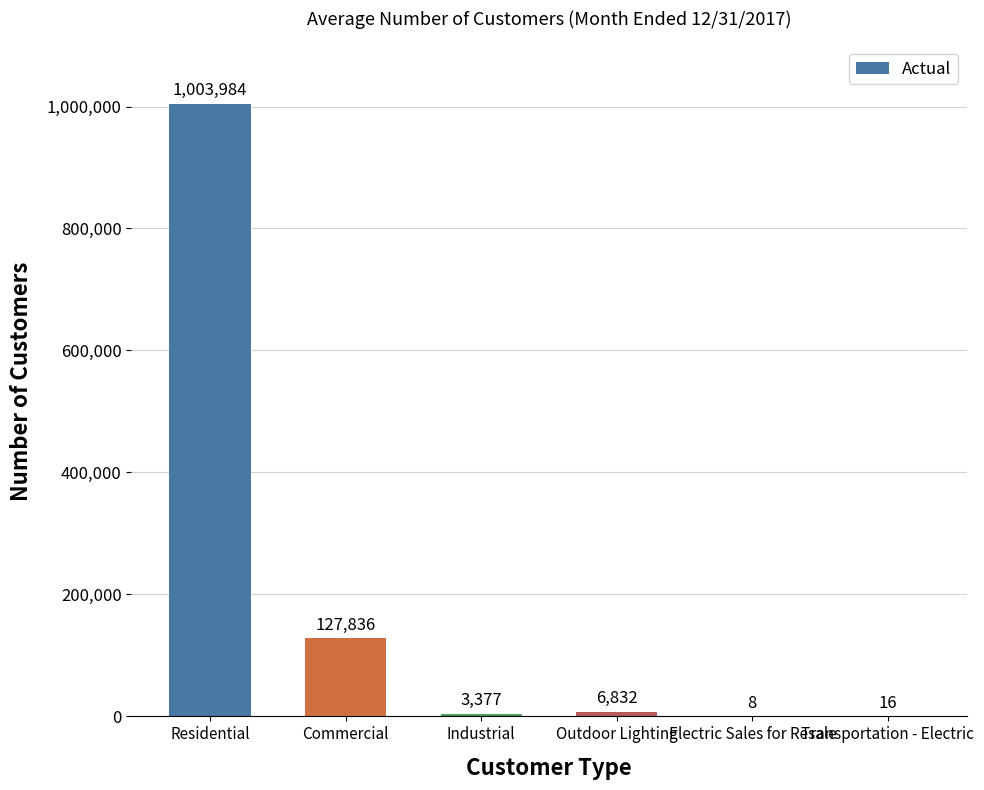

What is the sum of all values?

1142053